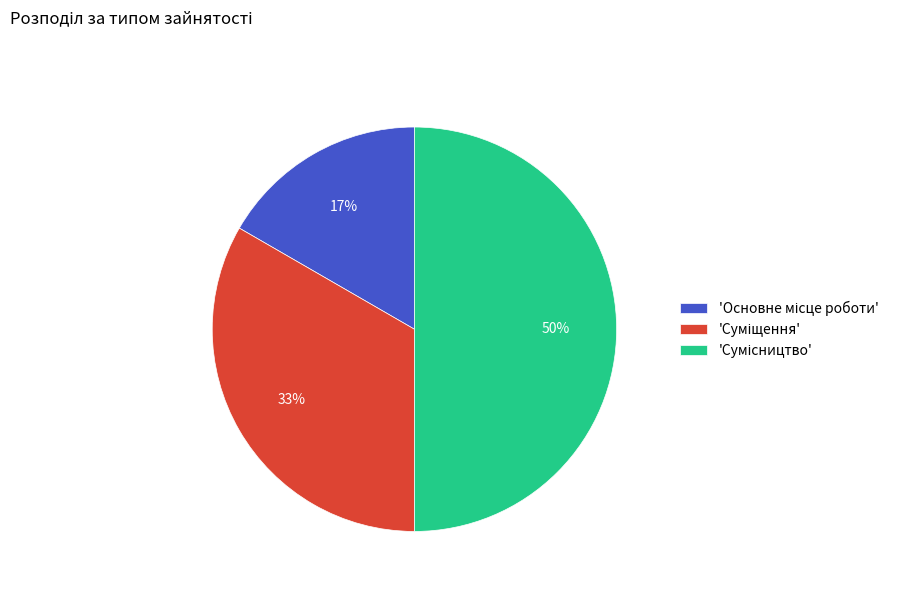

To the nearest percent, what is the average slice percentage?

33%